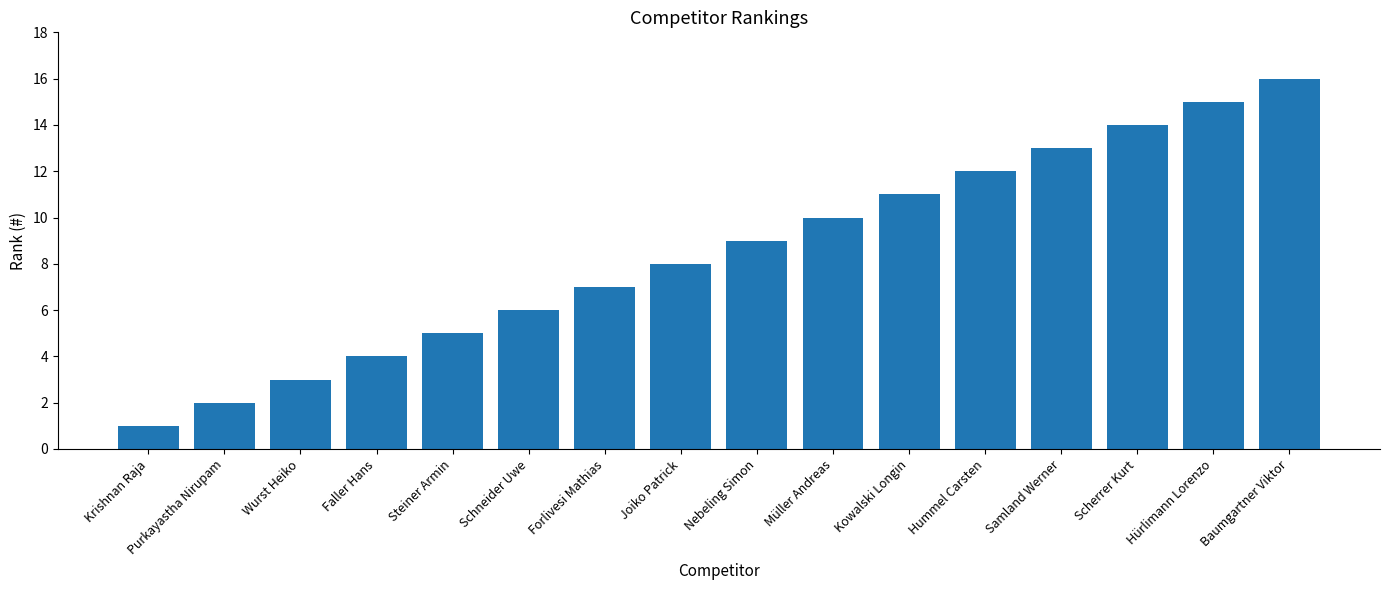

Rank the categories by value from lowest to highest.

Krishnan Raja, Purkayastha Nirupam, Wurst Heiko, Faller Hans, Steiner Armin, Schneider Uwe, Forlivesi Mathias, Joiko Patrick, Nebeling Simon, Müller Andreas, Kowalski Longin, Hummel Carsten, Samland Werner, Scherrer Kurt, Hürlimann Lorenzo, Baumgartner Viktor